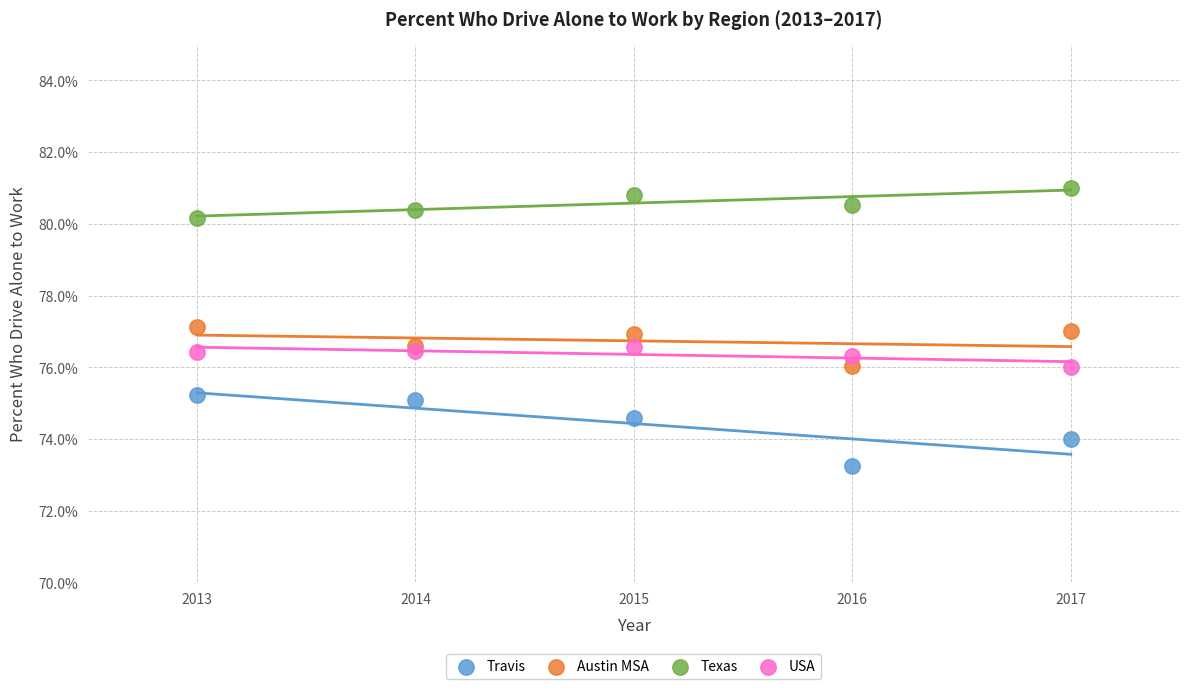

What are all the series names shown in the legend?

Travis, Austin MSA, Texas, USA